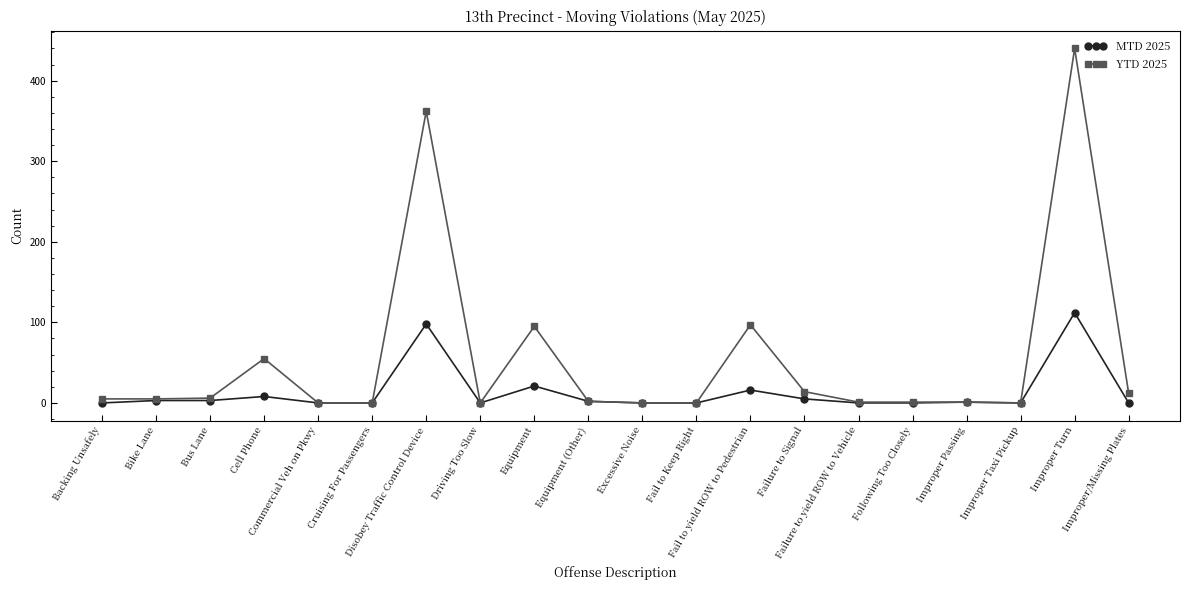

What is the label of the 16th point from the left?

Following Too Closely